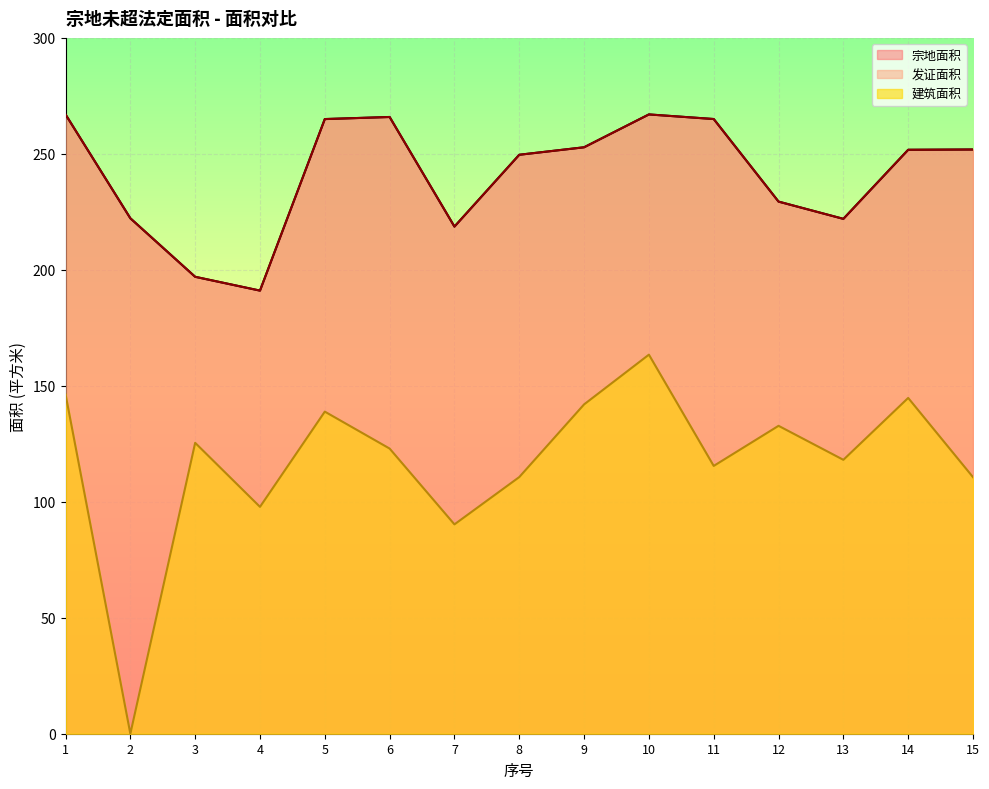

The value of 发证面积 at 14 is 251.8. True or false?

True